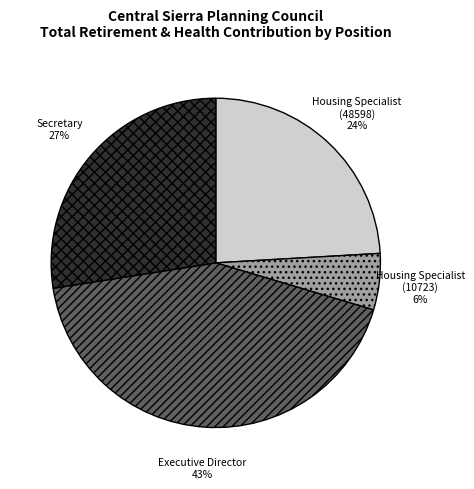

Is it true that Housing Specialist (48598) is 12% of the pie?

False